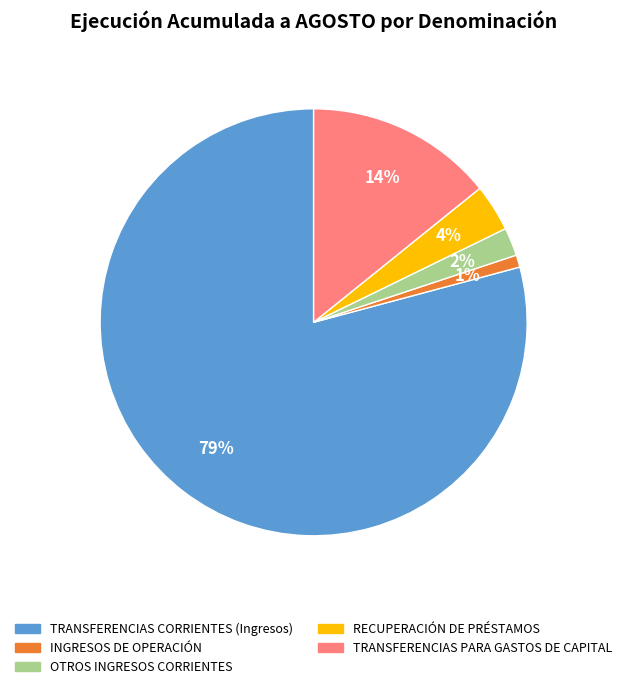

How many slices are in this pie chart?

5